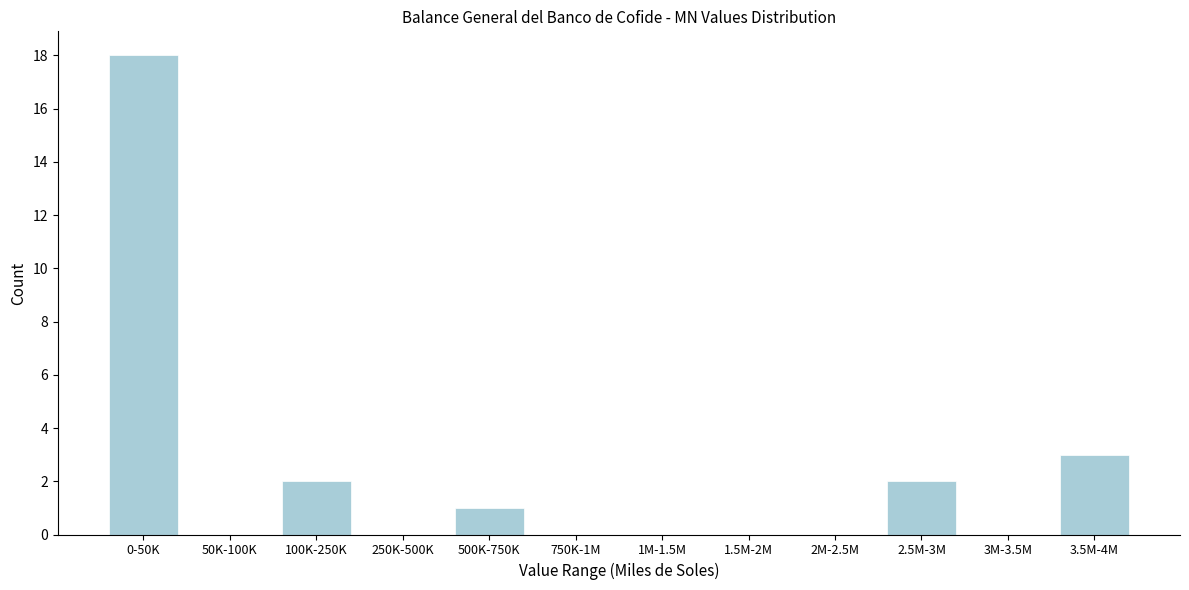

Reading left to right, extract all data points from this chart.

0-50K=18	50K-100K=0	100K-250K=2	250K-500K=0	500K-750K=1	750K-1M=0	1M-1.5M=0	1.5M-2M=0	2M-2.5M=0	2.5M-3M=2	3M-3.5M=0	3.5M-4M=3